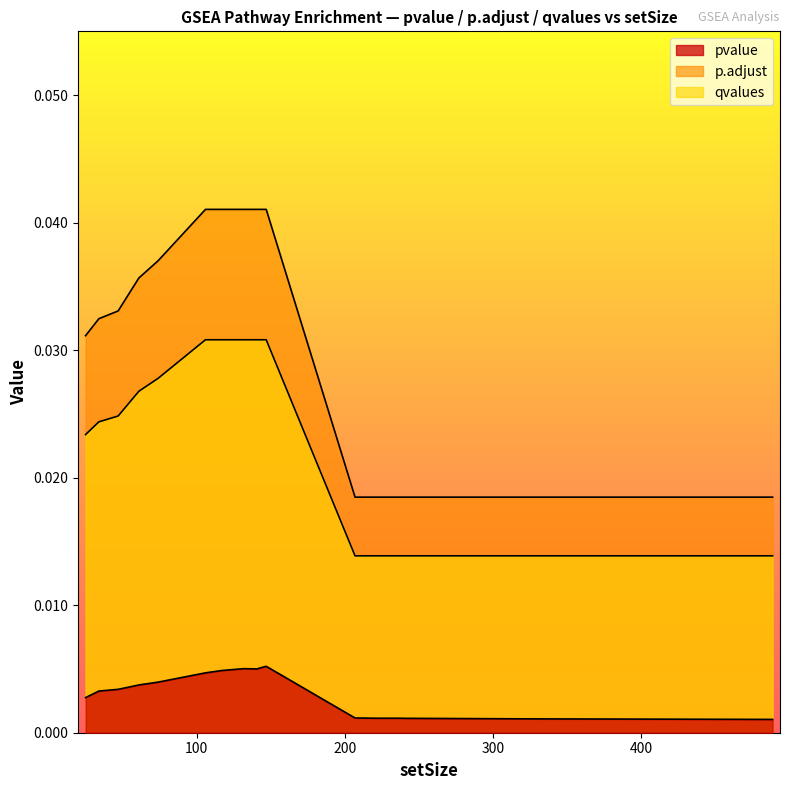

The value of p.adjust at 117 is 0.0. True or false?

True